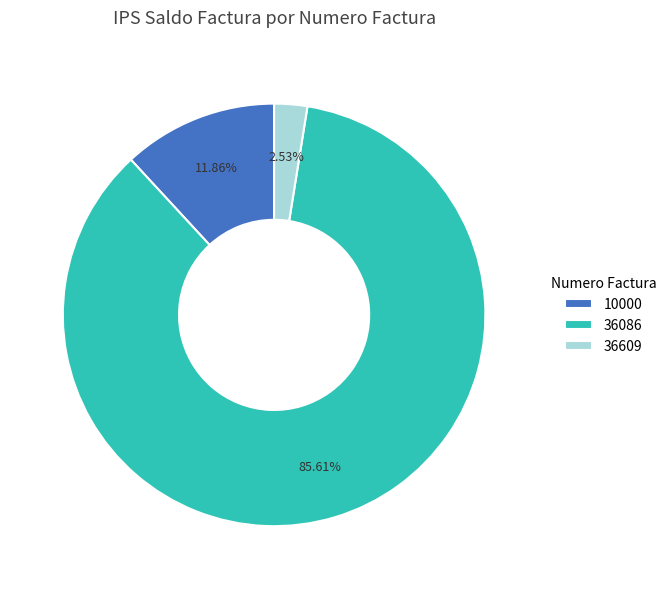

Which has a higher value, 36086 or 10000?

36086